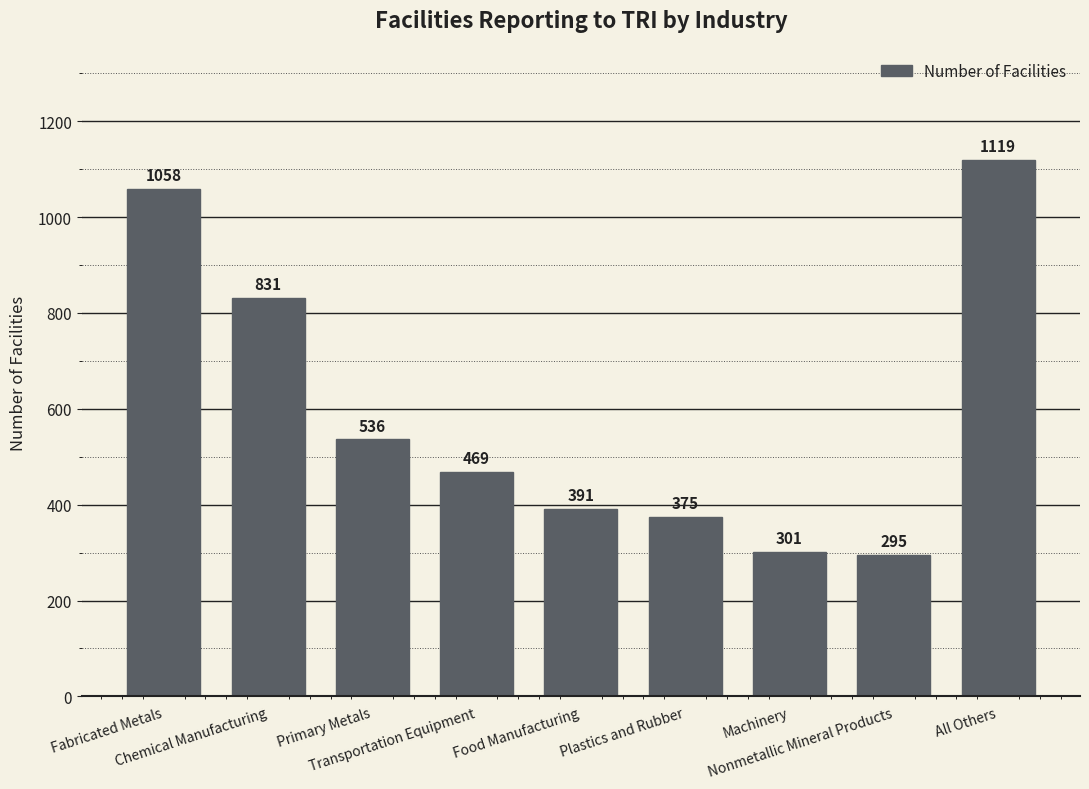

What is the label of the 8th bar from the right?

Chemical Manufacturing